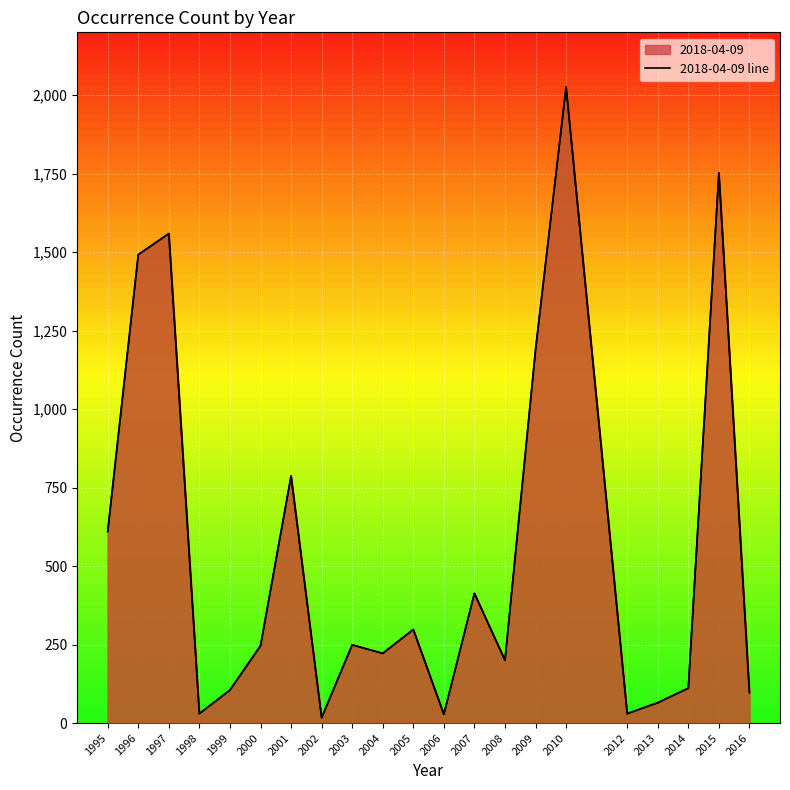

Reading left to right, what are all the values shown in this chart?

2018-04-09 line: 610	1492	1559	30	105	246	787	17	249	222	298	28	413	200	1189	2026	30	65	111	1753	97
2019-01-01 line: 610	1492	1559	30	105	246	787	17	249	222	298	28	413	200	1189	2026	30	65	111	1753	97